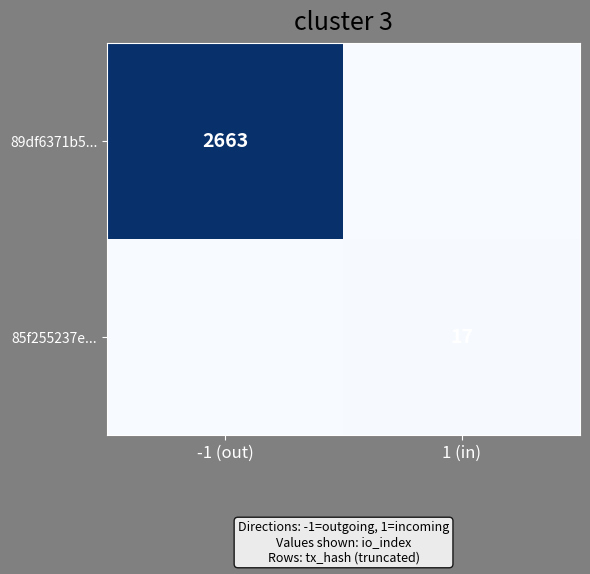

At which category does the chart reach its peak across all series?

-1 (out)